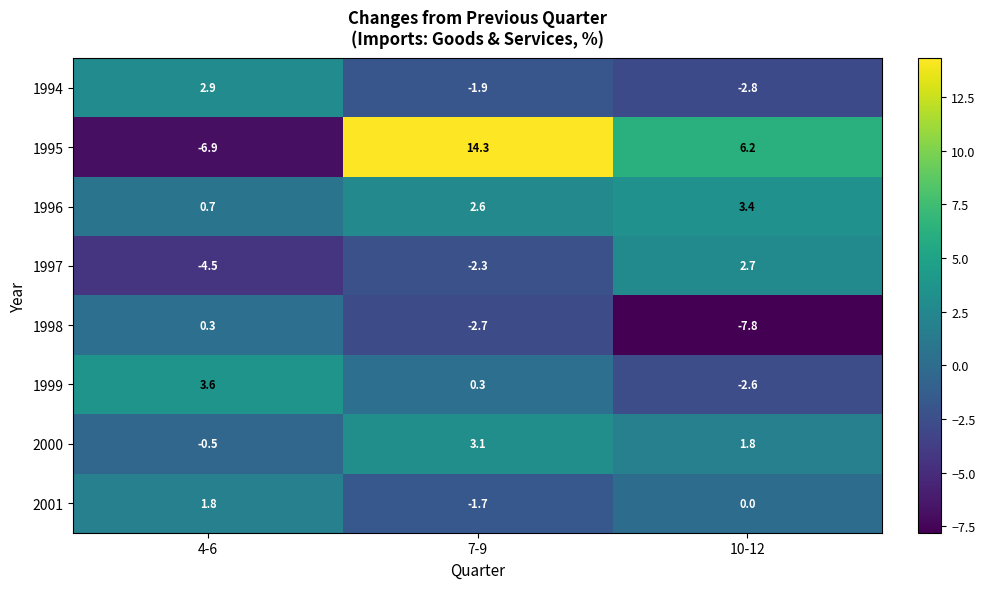

Which category has the highest value in the 2000 series?

7-9